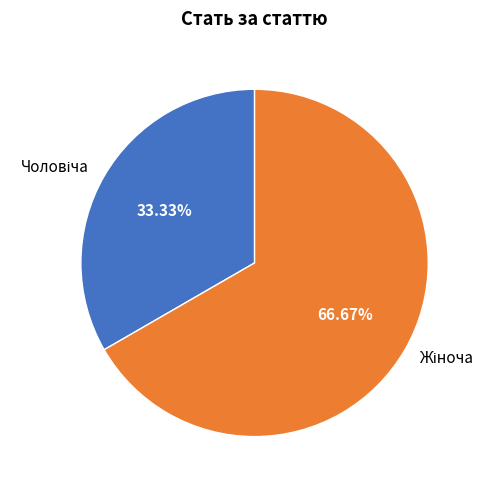

To the nearest percent, what is the difference between the largest and smallest slice percentages?

33%